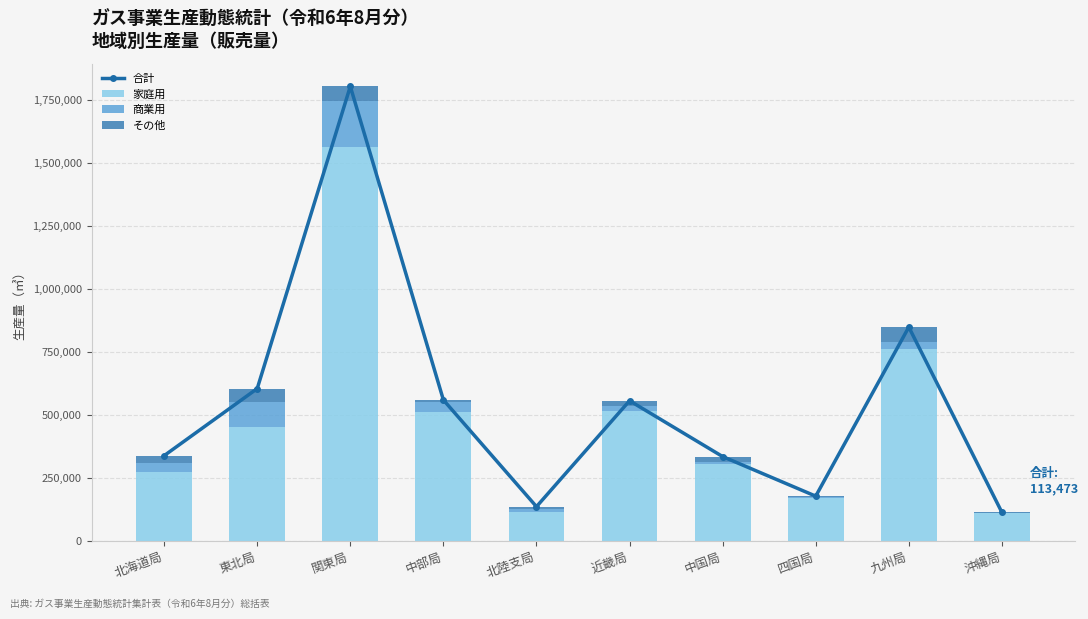

Reading right to left, what are all the values shown in this chart?

合計: 沖縄局=113473	九州局=848476	四国局=177756	中国局=334760	近畿局=556274	北陸支局=136128	中部局=559424	関東局=1803272	東北局=604494	北海道局=338379
家庭用: 沖縄局=111783	九州局=762752	四国局=171499	中国局=303561	近畿局=513968	北陸支局=113731	中部局=510432	関東局=1562900	東北局=451516	北海道局=271882
商業用: 沖縄局=1101	九州局=28189	四国局=2013	中国局=9482	近畿局=22819	北陸支局=13098	中部局=40447	関東局=183138	東北局=98345	北海道局=38800
その他: 沖縄局=589	九州局=57535	四国局=4244	中国局=21717	近畿局=19487	北陸支局=9299	中部局=8545	関東局=57234	東北局=54633	北海道局=27697